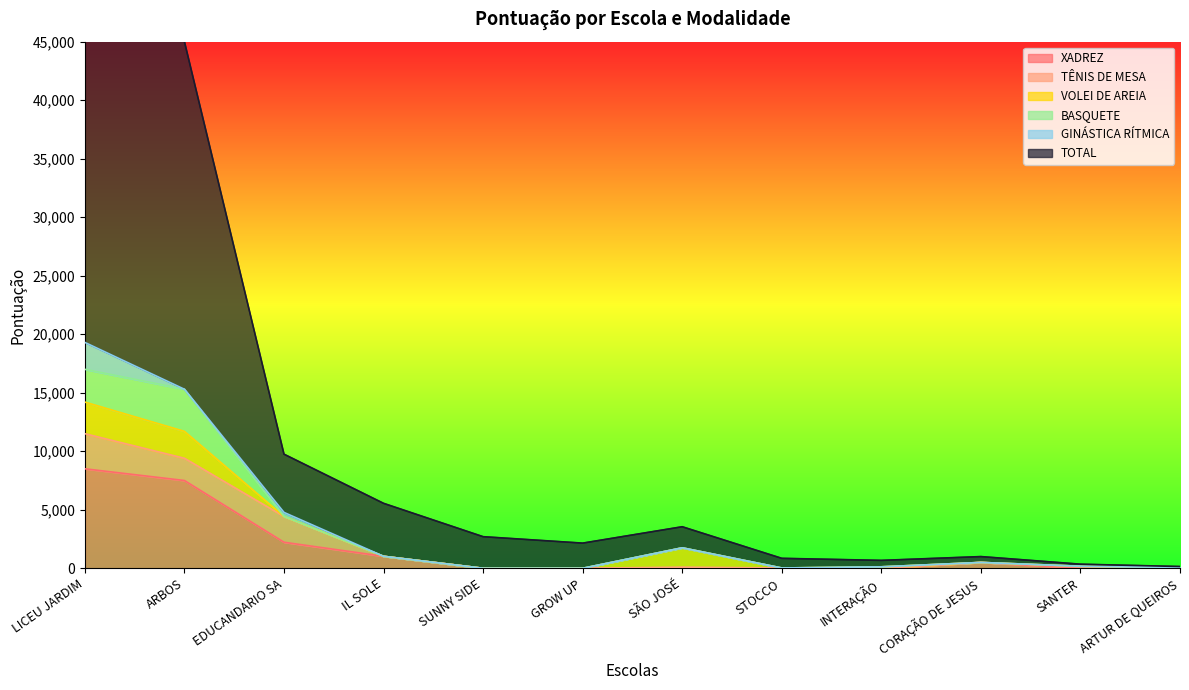

What is the label of the 1st point from the left?

LICEU JARDIM